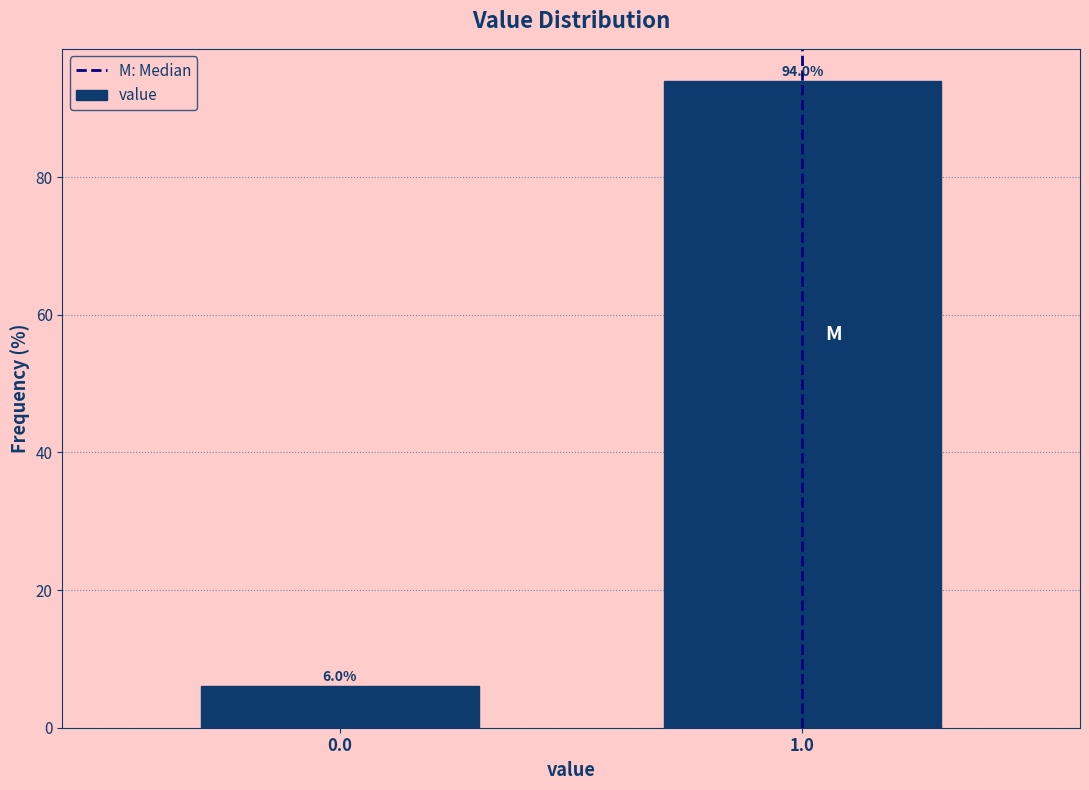

Reading right to left, list all the values displayed in this chart.

94.0	6.0